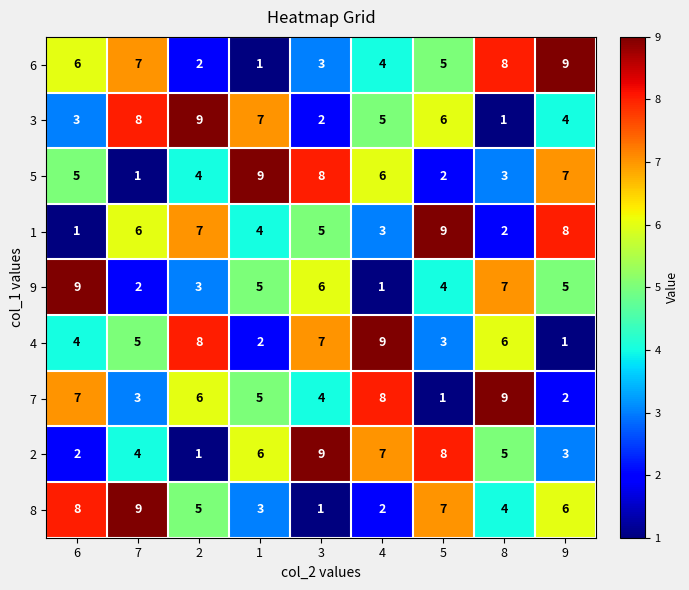

The value of 6 at 1 is 0. True or false?

False